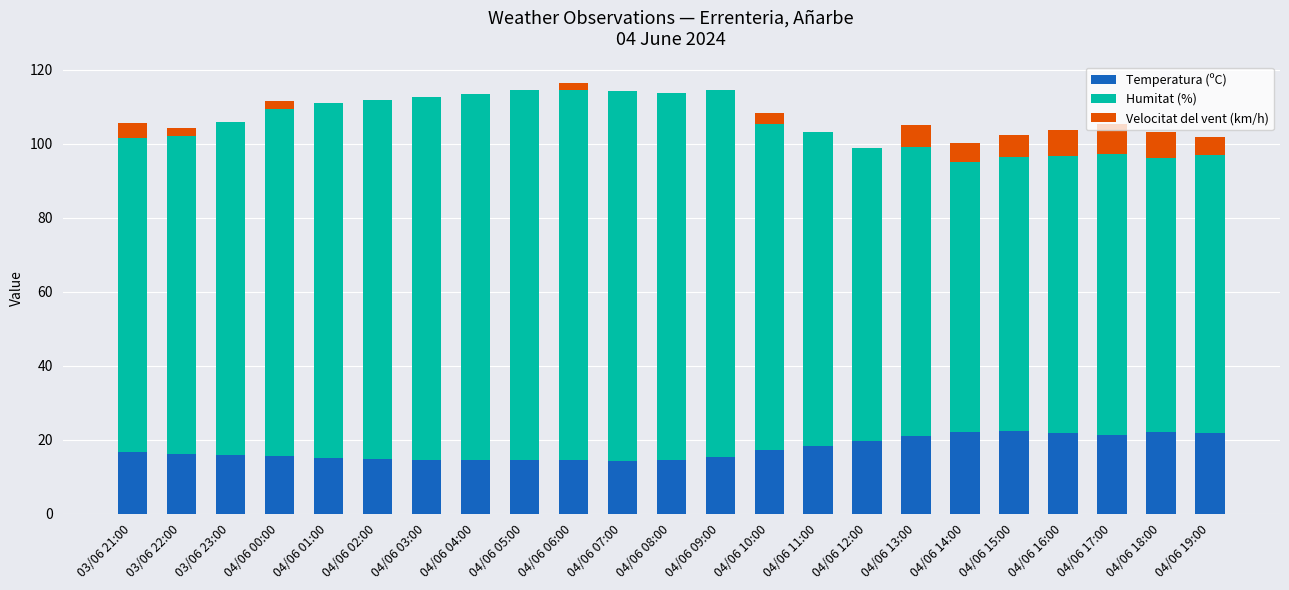

The Temperatura (ºC) series shows 12.6 at 04/06 15:00. True or false?

False